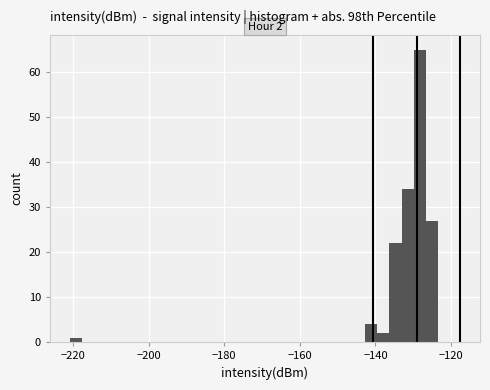

Read against the x-axis, roughly where is the centre of the tallest bar?

-128